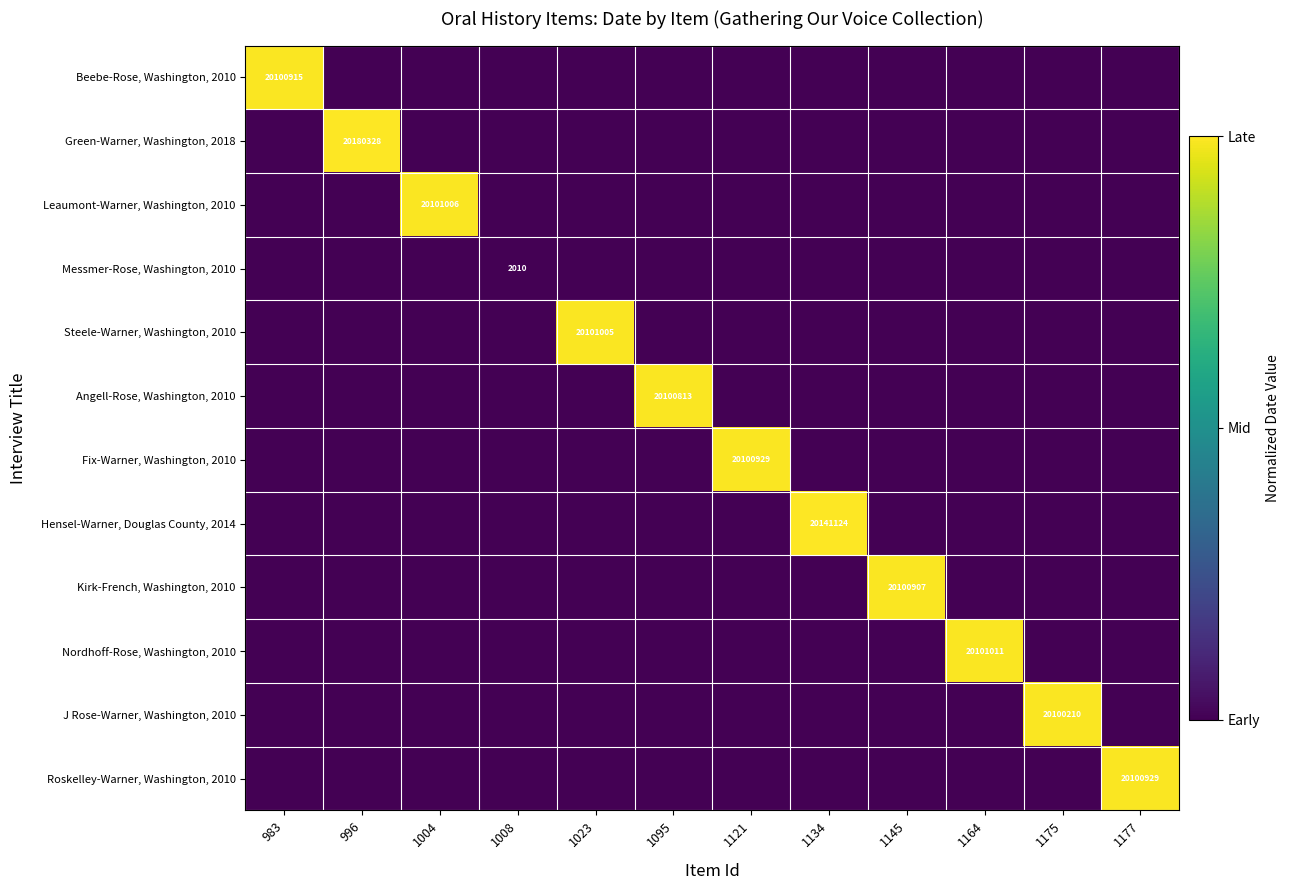

What is the total value across all series at 1145?

1.0